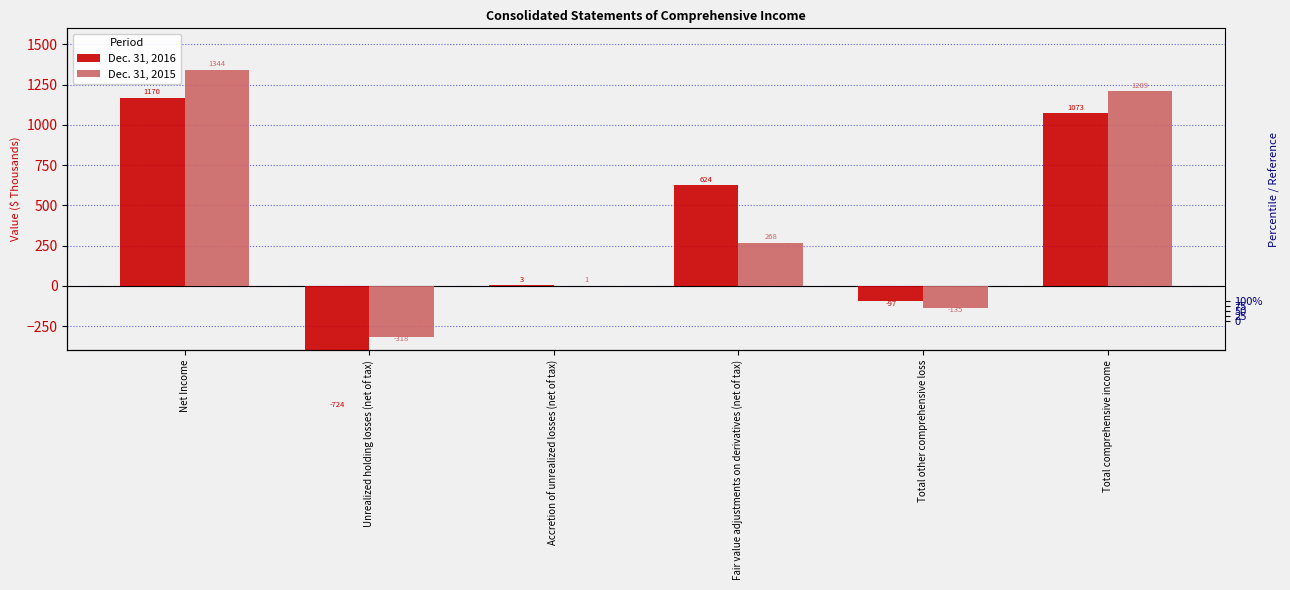

What is the label of the 4th bar from the right?

Accretion of unrealized losses (net of tax)